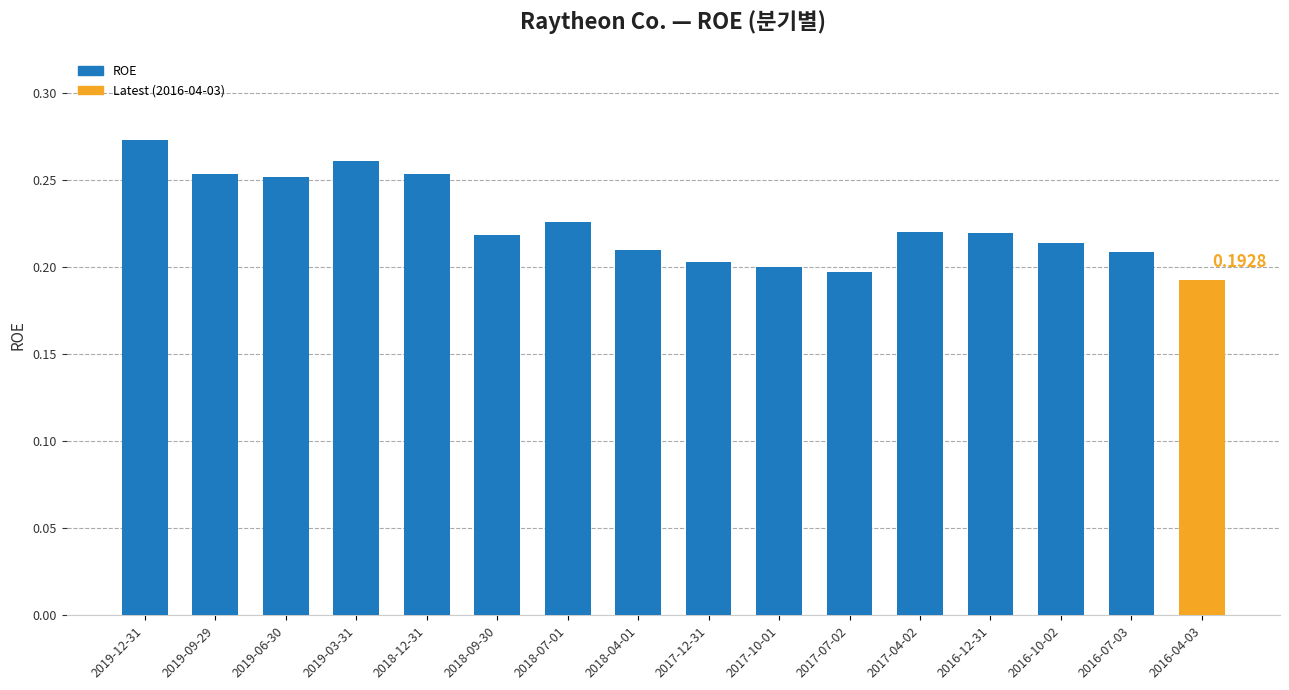

What is the label of the 3rd bar from the left?

2019-06-30